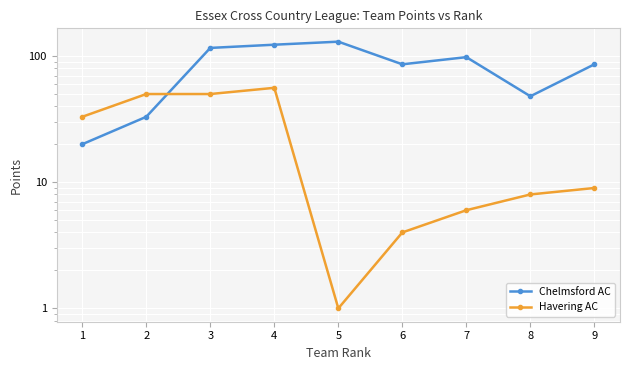

True or false: Havering AC and Chelmsford AC intersect in this chart.

True